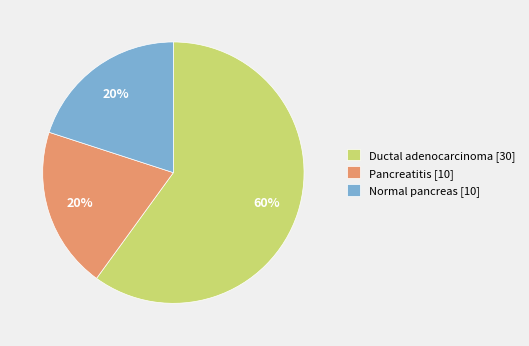

To the nearest percent, what portion does Ductal adenocarcinoma represent?

60%